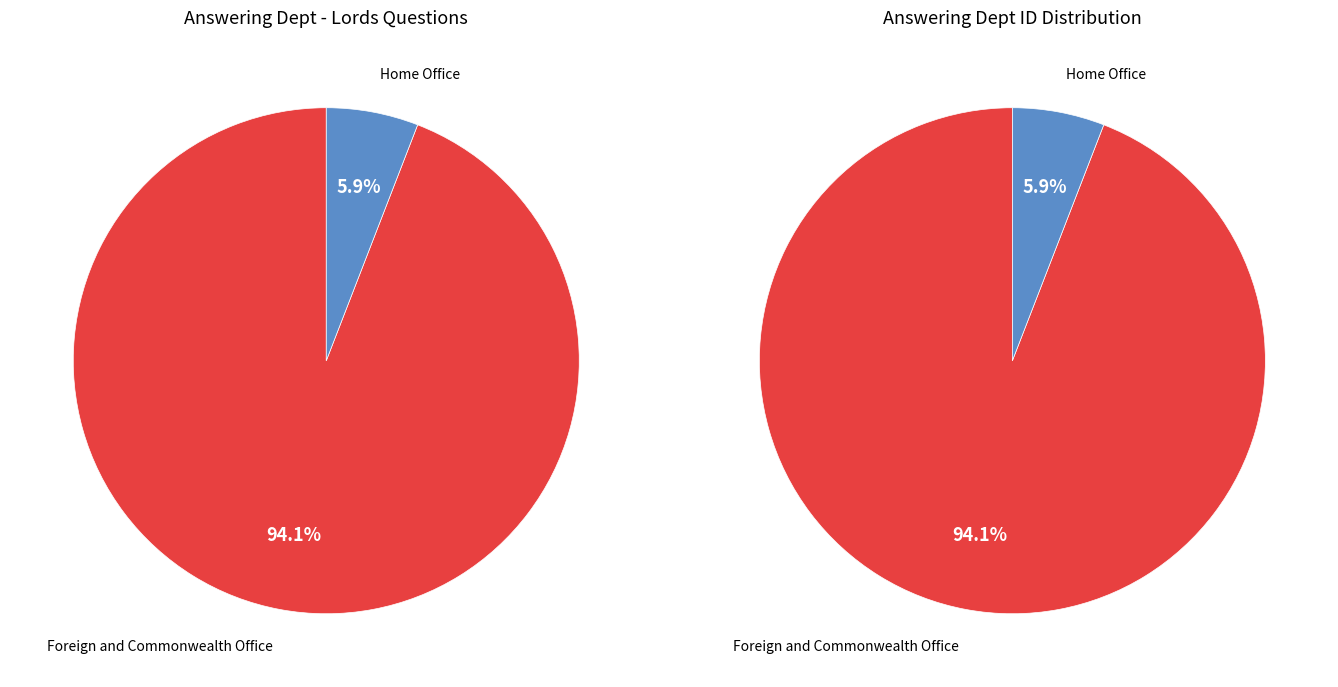

How many slices are in this pie chart?

2